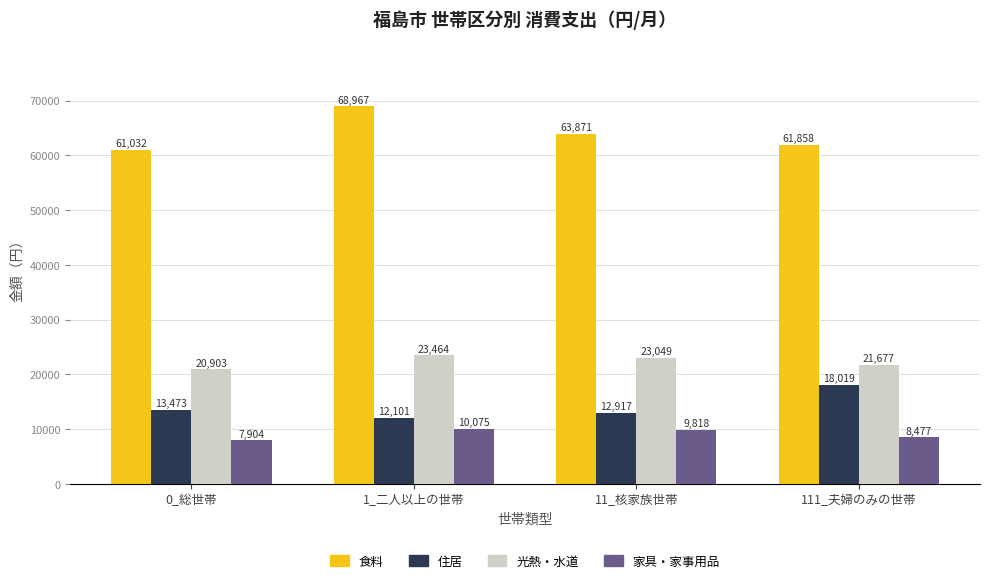

What is the difference between the maximum and minimum values in the 光熱・水道 series?

2561